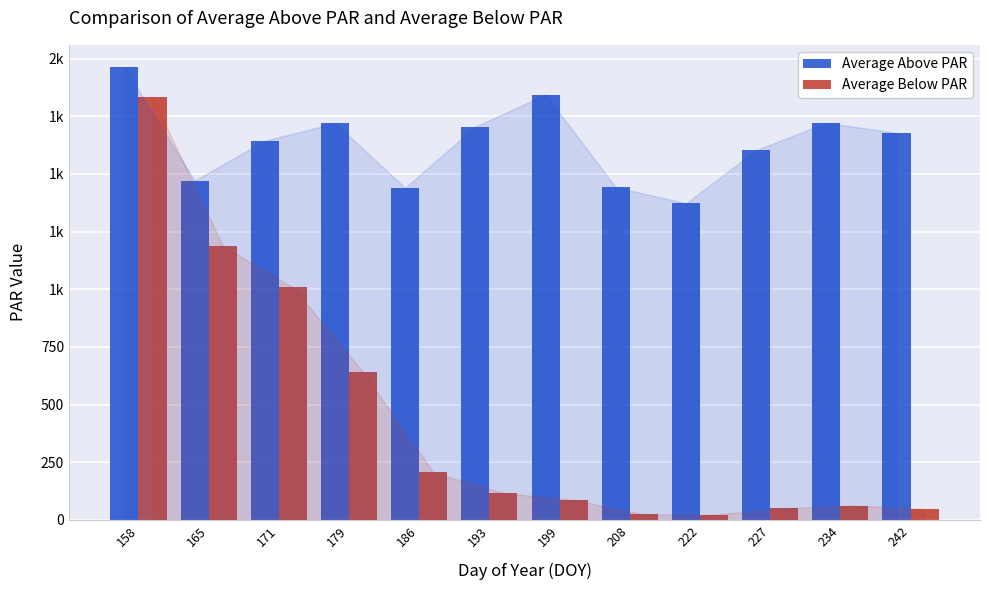

What is the sum of the Average Below PAR values at 242 and 208?

72.1